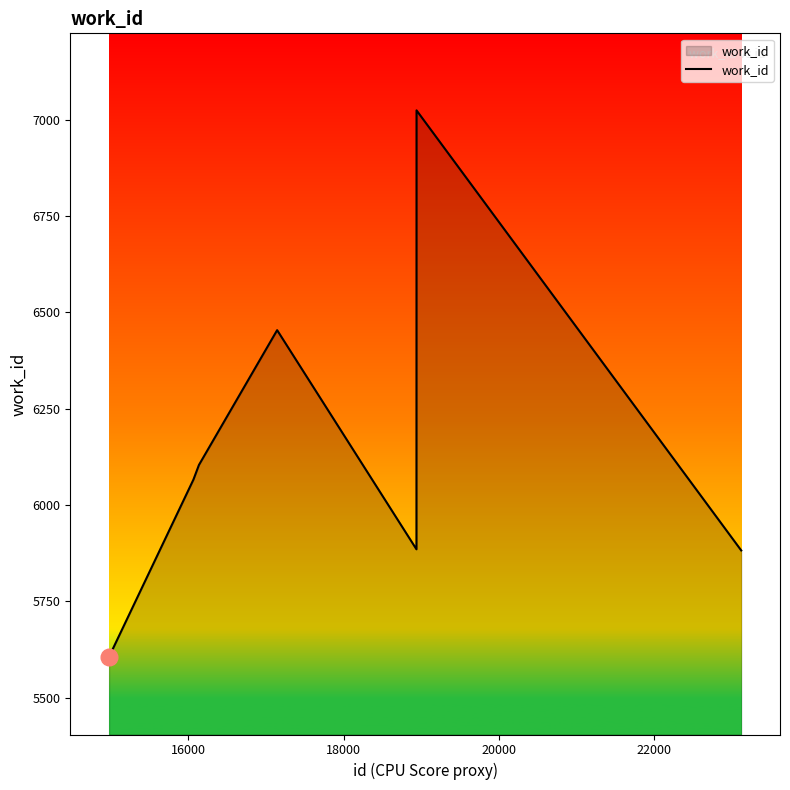

What is the difference between the maximum and minimum values?

1421